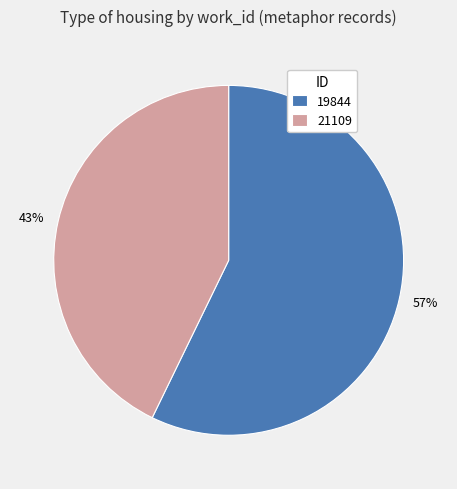

Does any single category account for the majority?

Yes